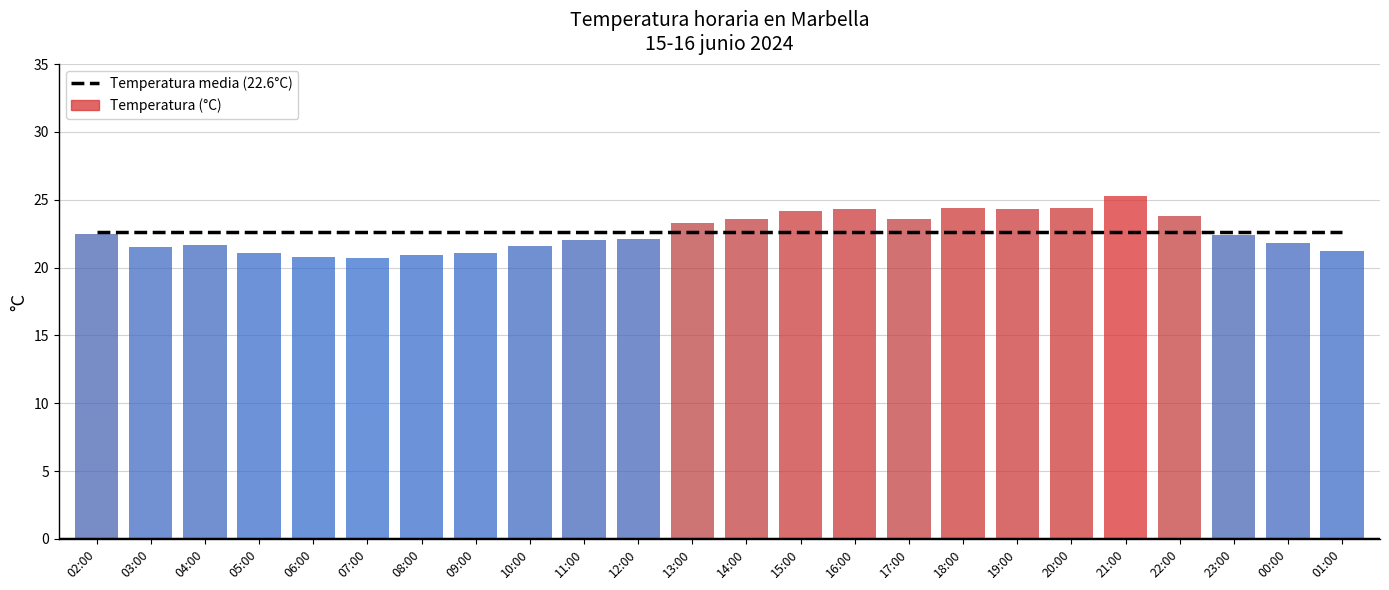

Where is Temperatura media (22.6°C) nearest to the value 22?

02:00